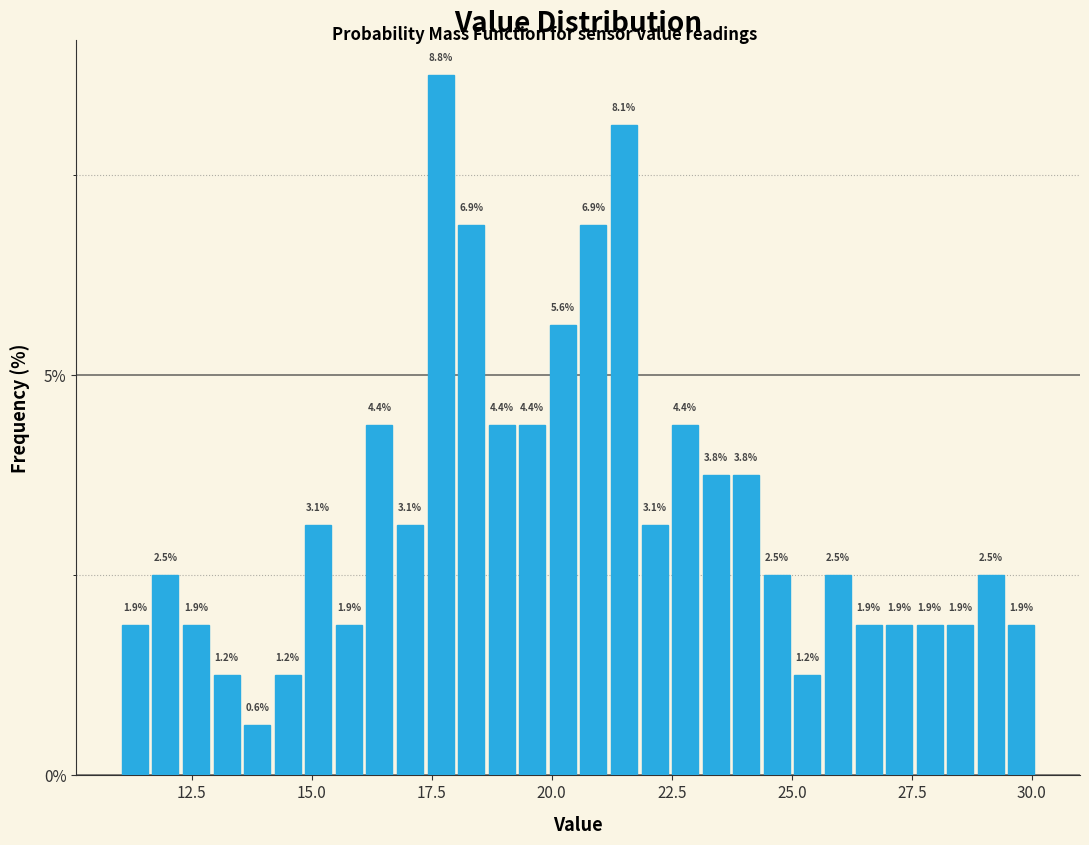

Around what value on the x-axis is the tallest bar? Give the approximate position of its centre, as read against the axis.

17.5